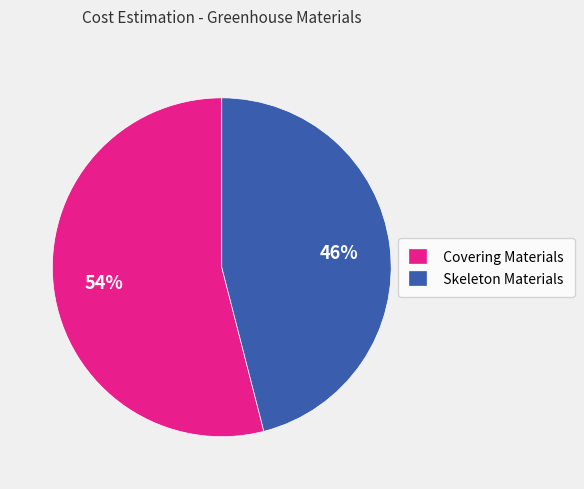

Do Covering Materials and Skeleton Materials together represent more than half of the pie?

Yes